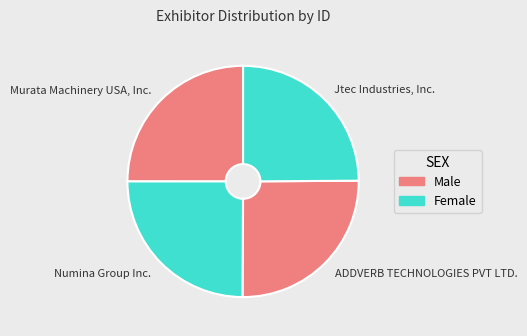

Is there a majority slice in this chart?

No